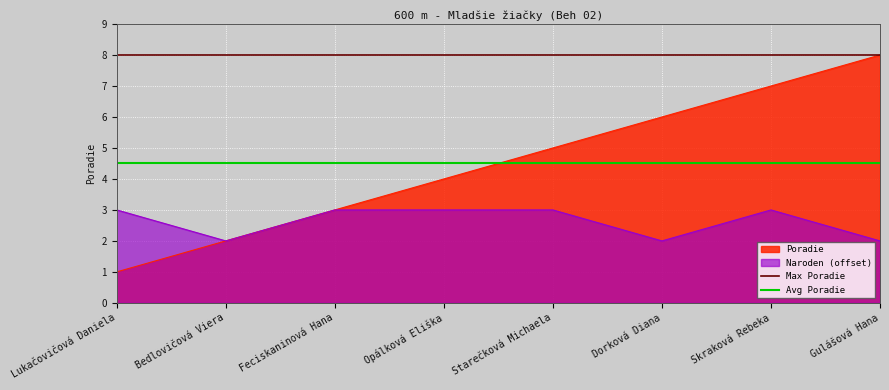

How many series are shown in this chart?

4